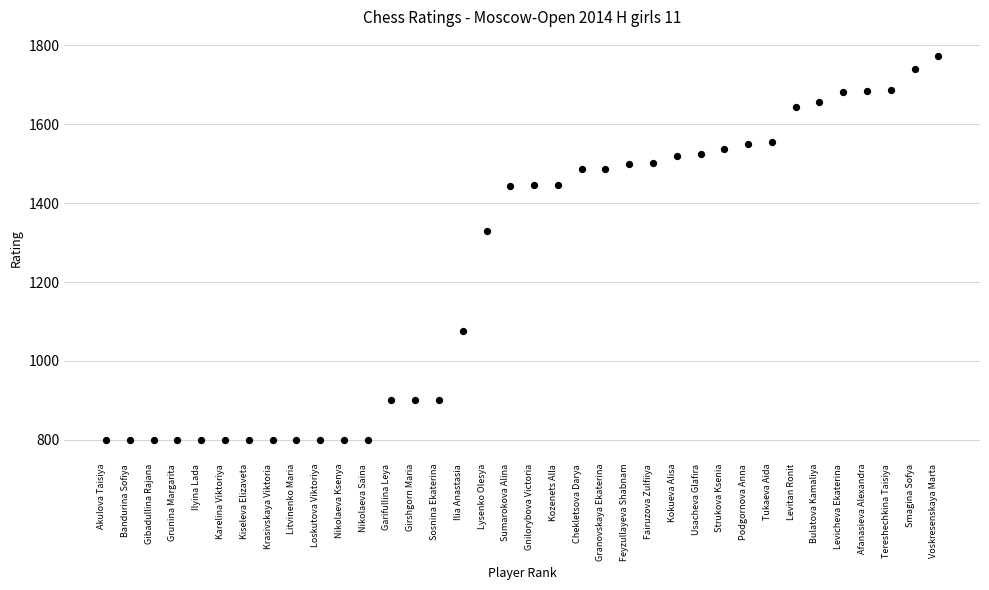

What Y value in the scatter plot is closest to 1286?

1330